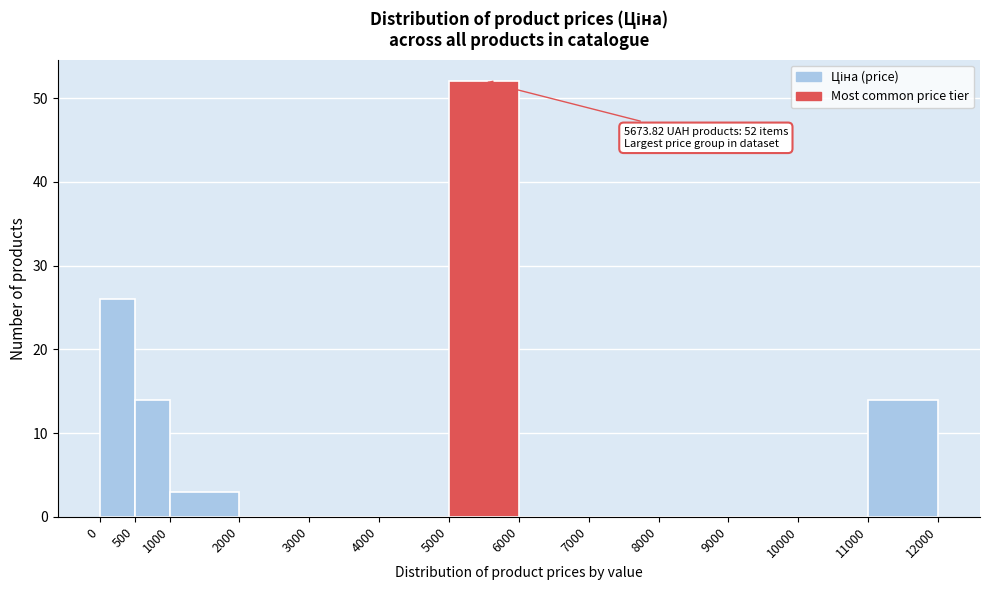

Which range on the x-axis has the tallest bar?

5000 to 6000